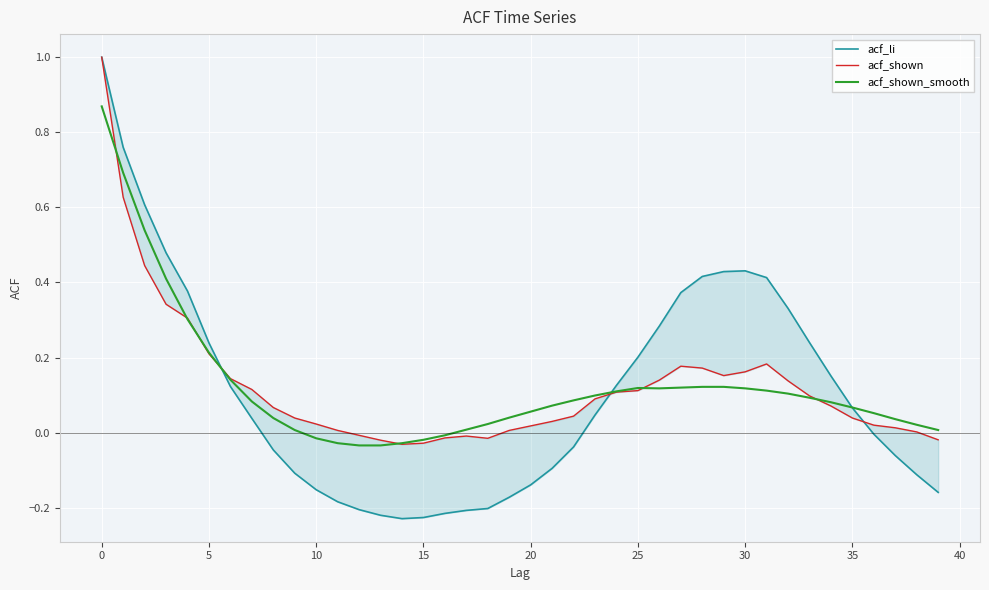

The acf_li series shows -0.2 at 13. True or false?

True